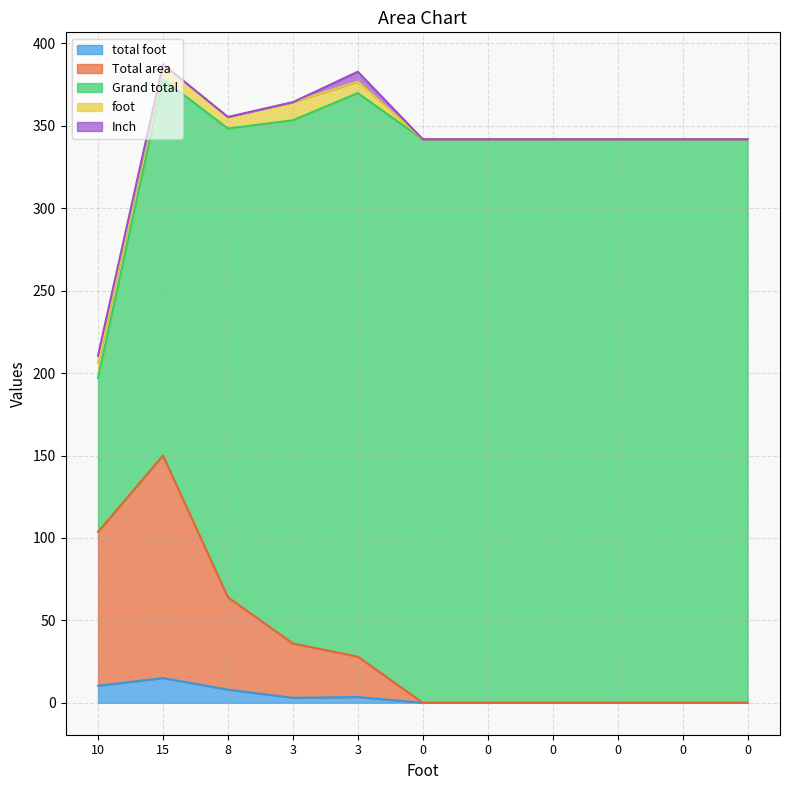

What are all the series names shown in the legend?

total foot, Total area, Grand total, foot, Inch